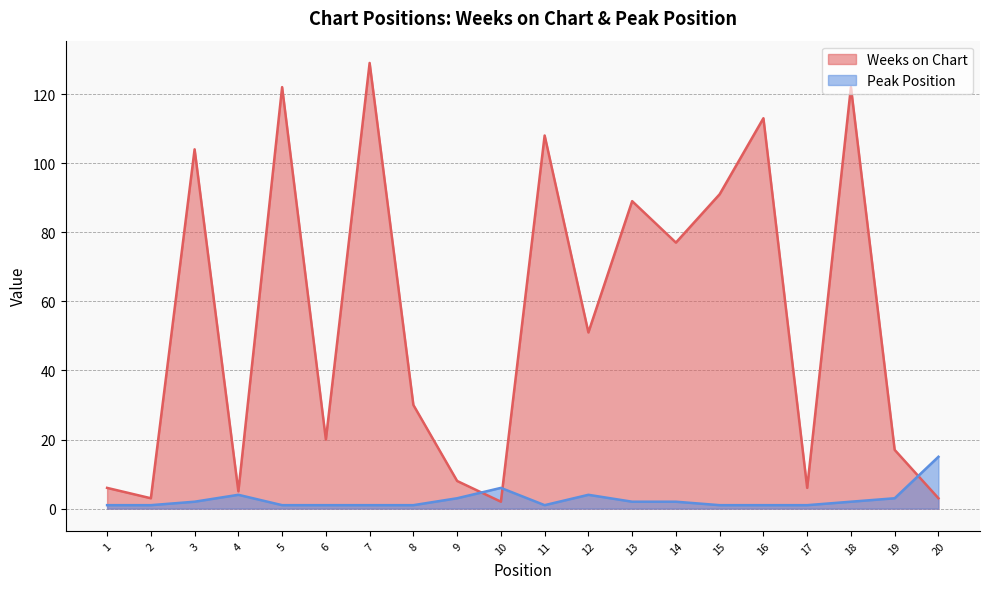

List the series in order of their peak value, highest first.

Weeks on Chart, Peak Position